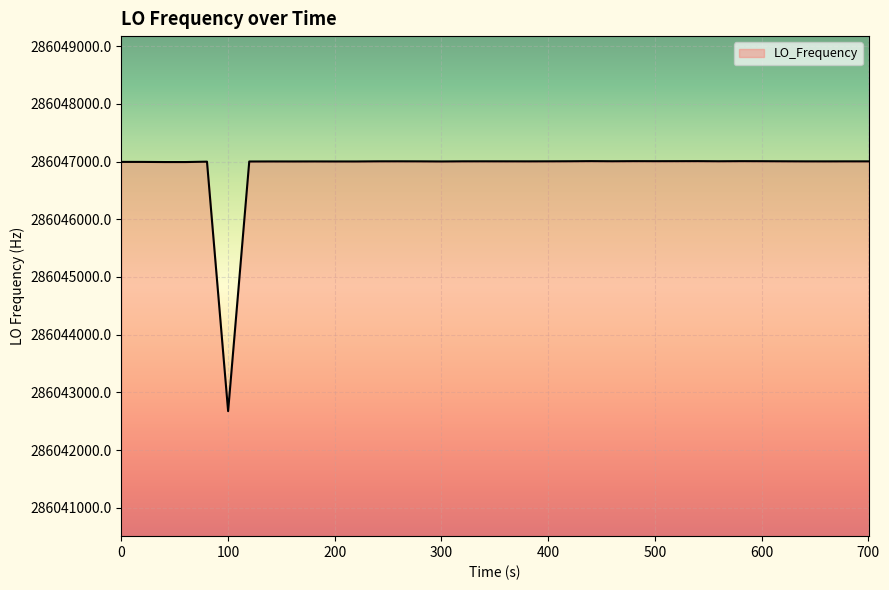

What is the minimum value shown in the chart?

286042673.8